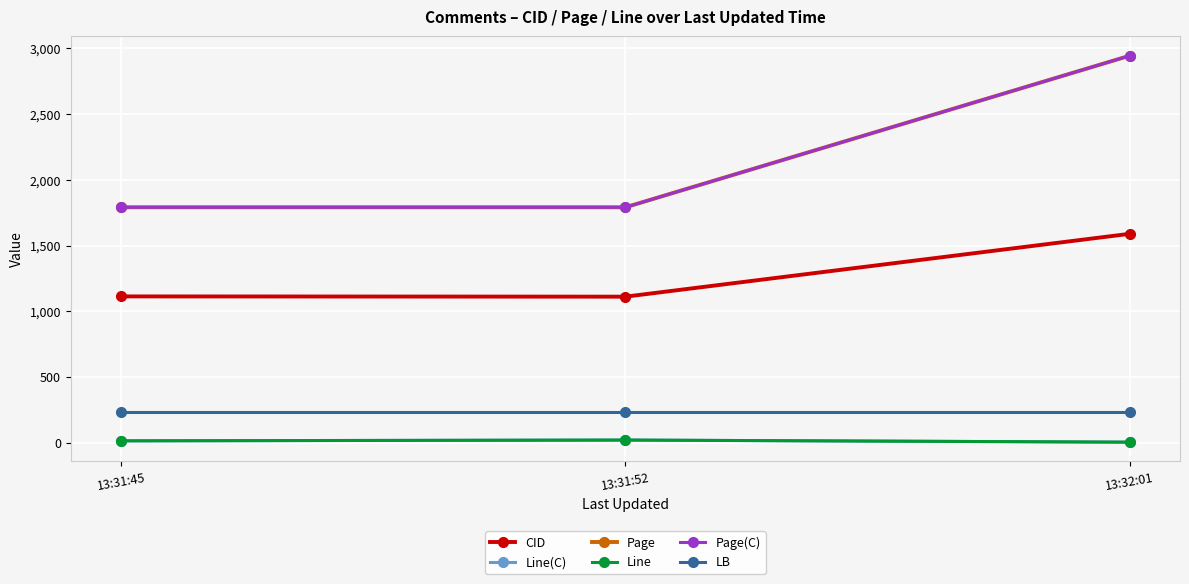

What is the difference between the maximum and minimum values in the Line series?

16